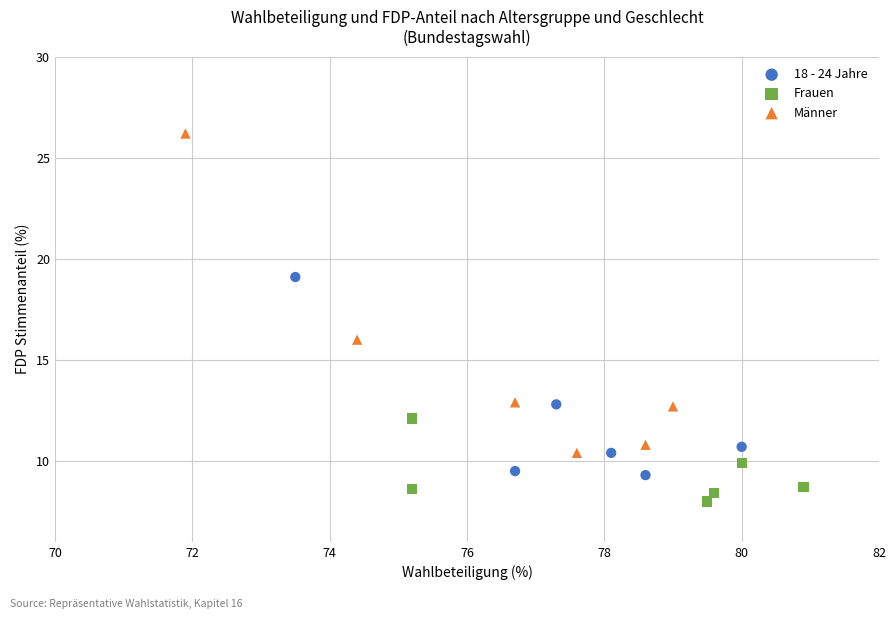

Which series contains the highest Y value?

Männer